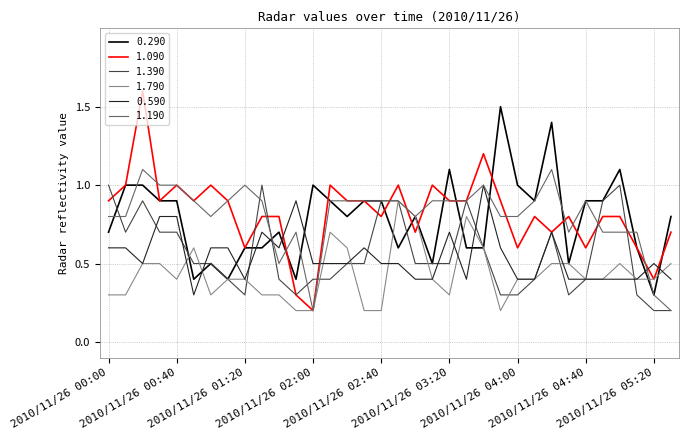

What is the minimum value for 0.290?

0.3